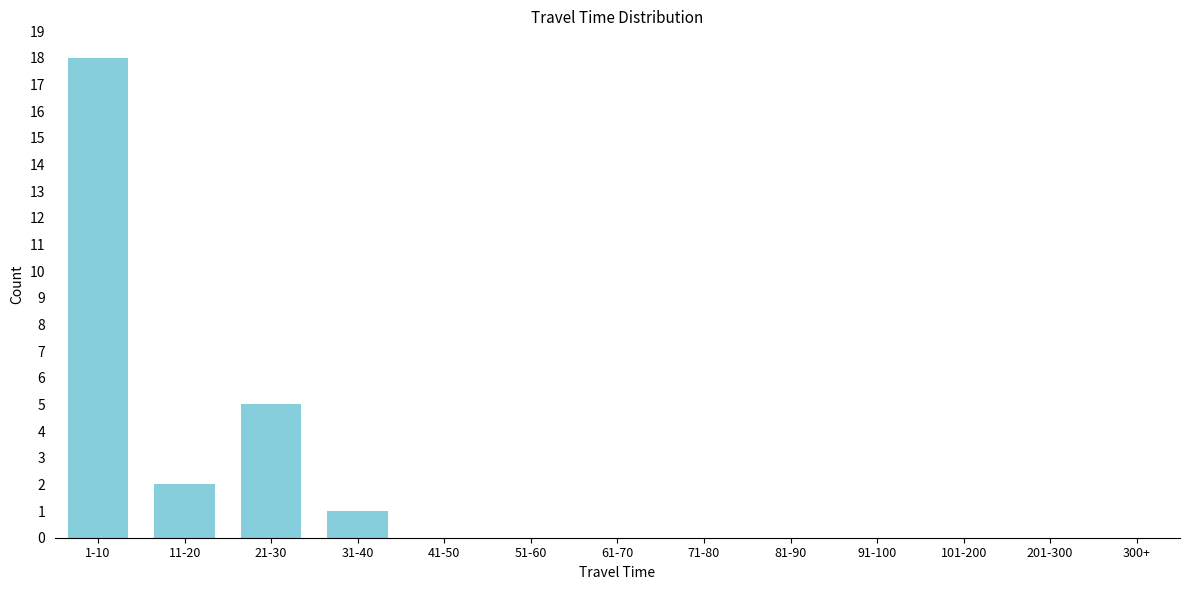

Reading left to right, transcribe all the data shown in this chart.

1-10=18	11-20=2	21-30=5	31-40=1	41-50=0	51-60=0	61-70=0	71-80=0	81-90=0	91-100=0	101-200=0	201-300=0	300+=0